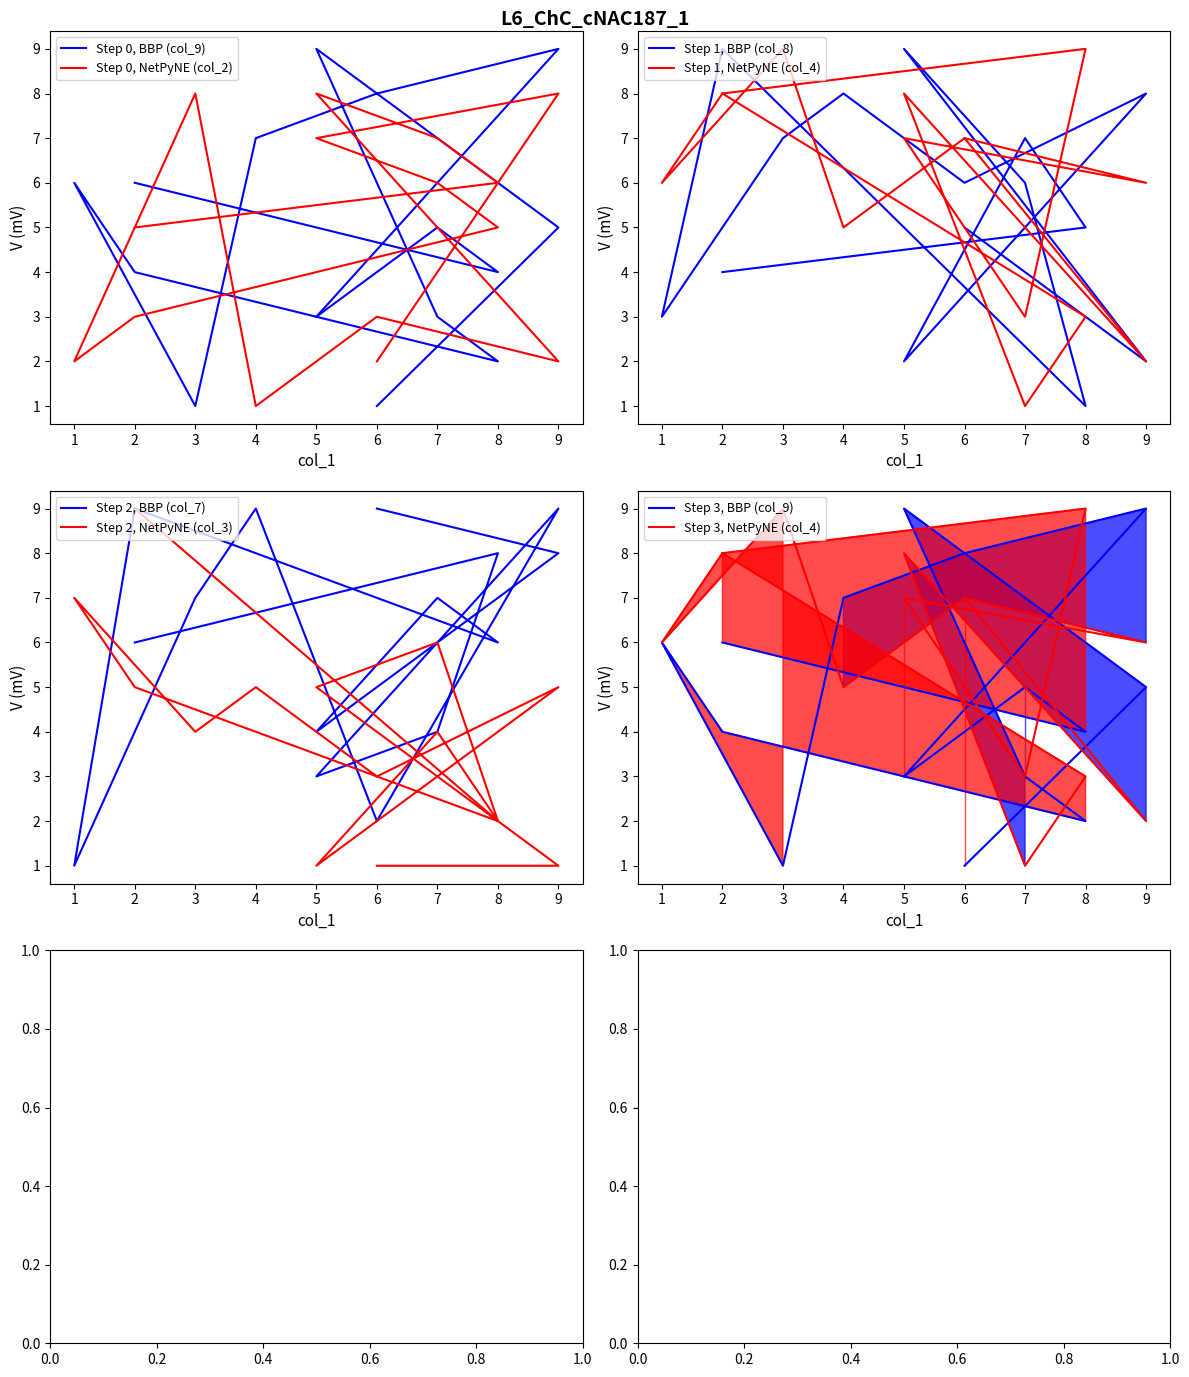

Which series changed the most between 7 and 2?

col_4